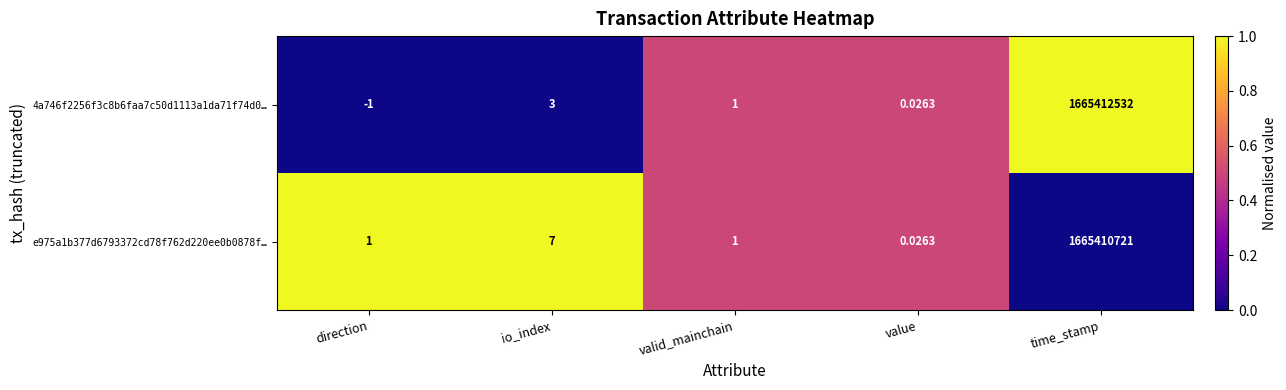

Which category has the highest value across all series?

time_stamp